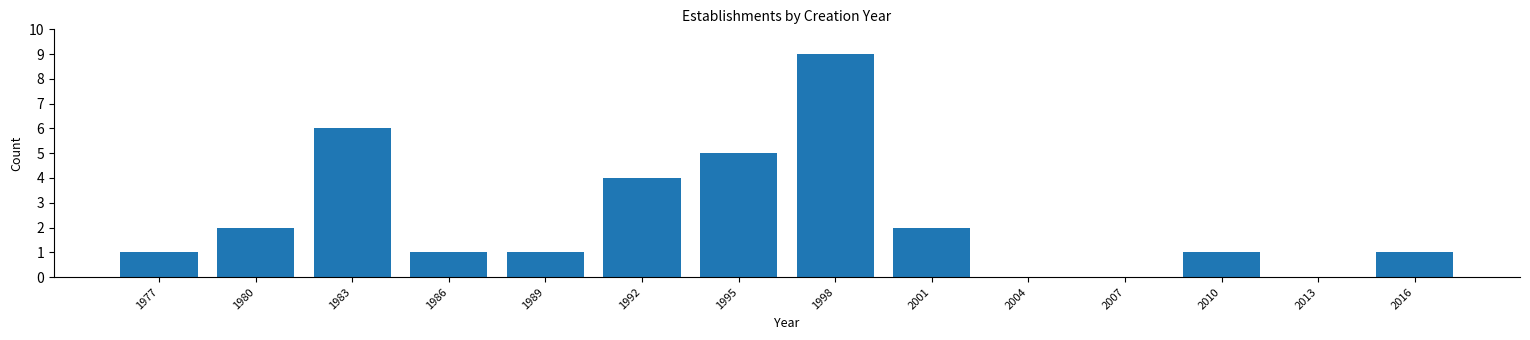

Reading left to right, extract all data points from this chart.

1977=1	1980=2	1983=6	1986=1	1989=1	1992=4	1995=5	1998=9	2001=2	2004=0	2007=0	2010=1	2013=0	2016=1